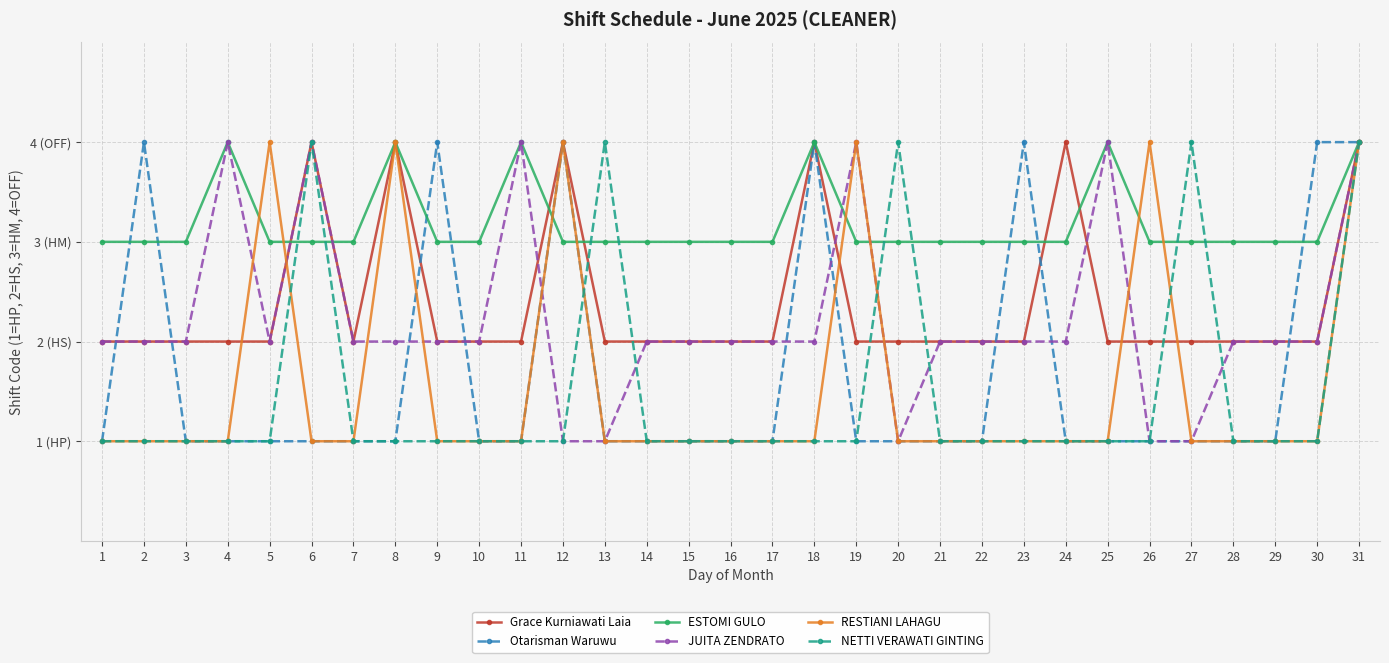

Is this an area chart (filled region under the line)?

No